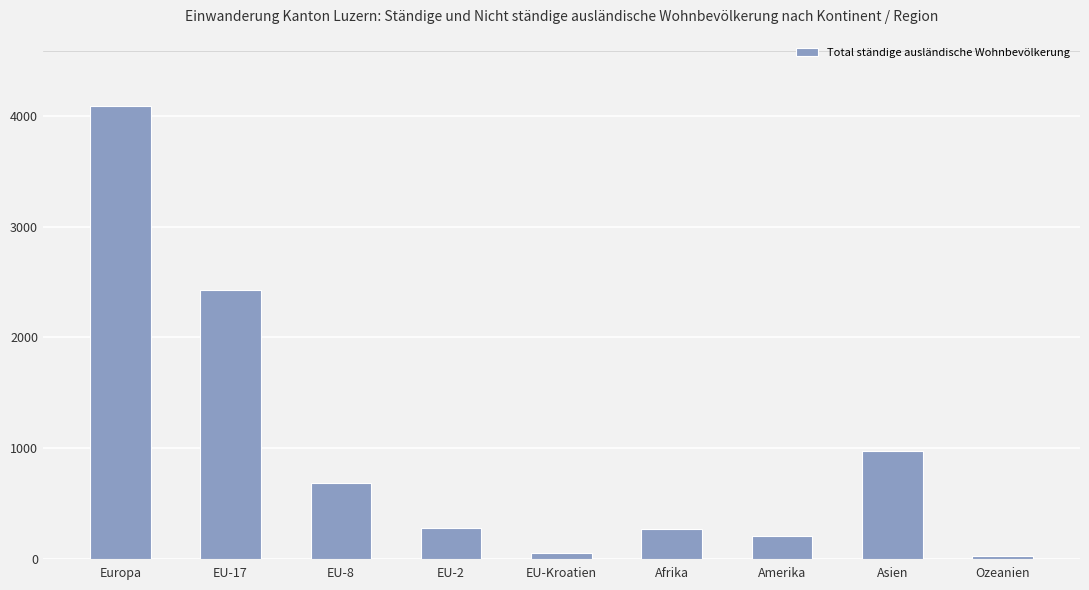

What is the difference between the values at Amerika and EU-Kroatien?

154